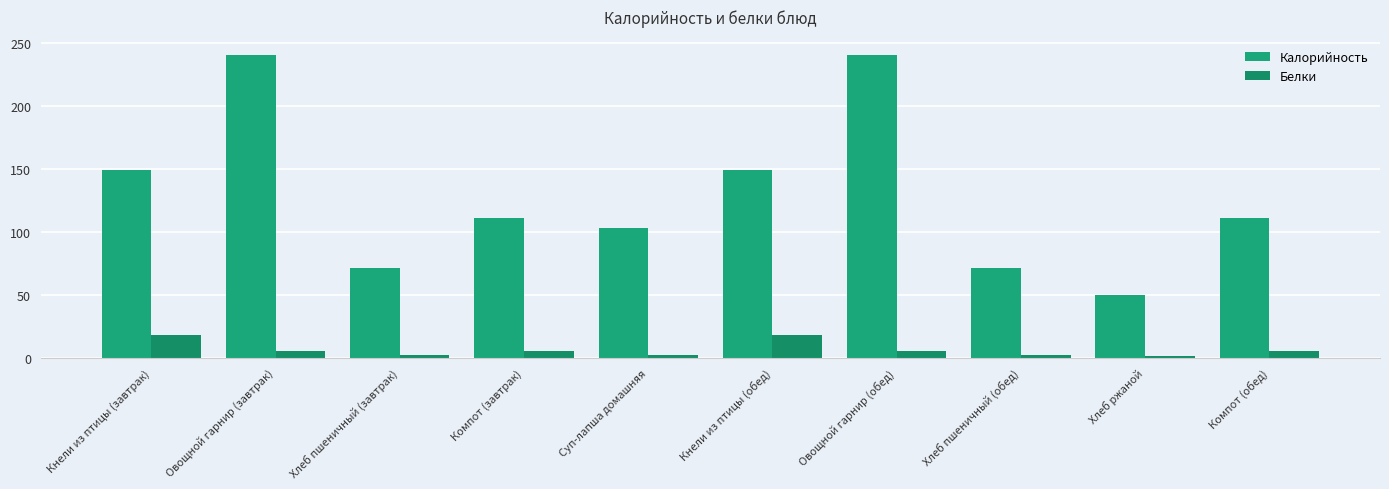

What position from the left is Хлеб ржаной?

9